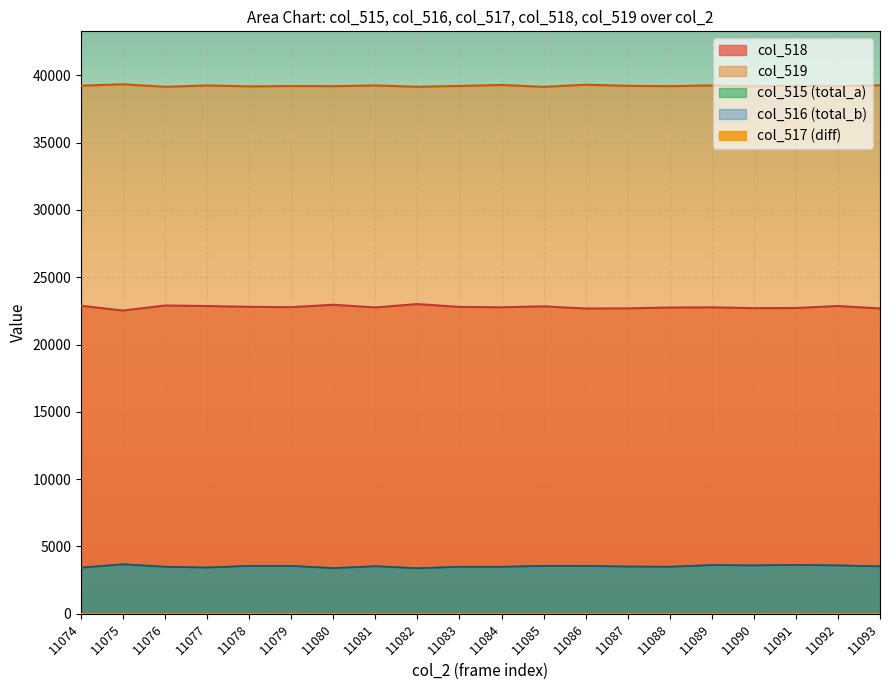

Count the number of data series in this chart.

3